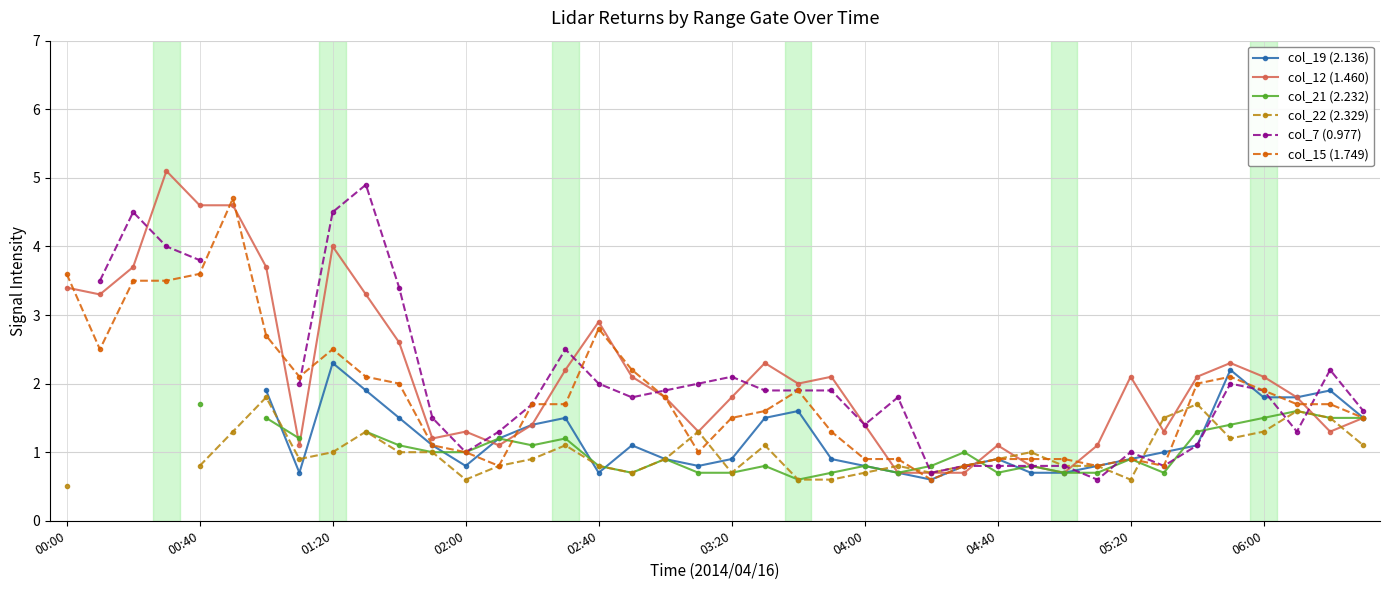

The value of col_12 (1.460) at 02:00 is 1.3. True or false?

True